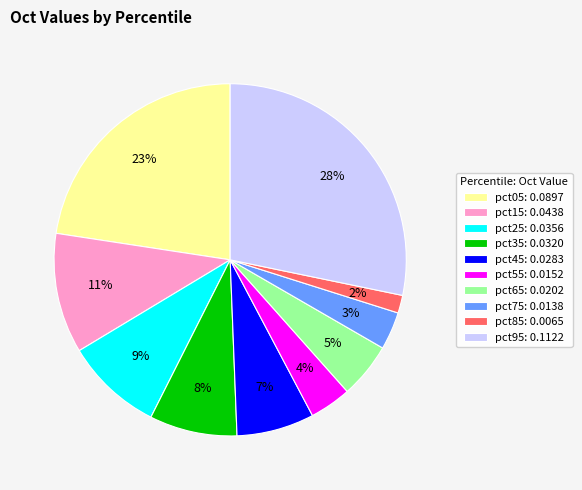

What is the largest slice in the pie chart?

pct95